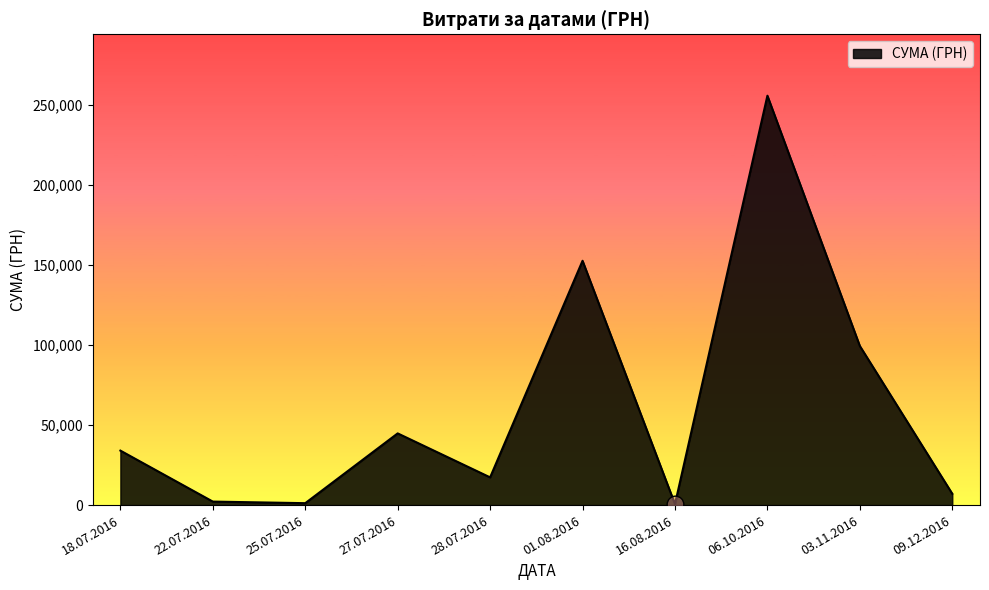

What is the difference between the maximum and minimum values?

254950.2